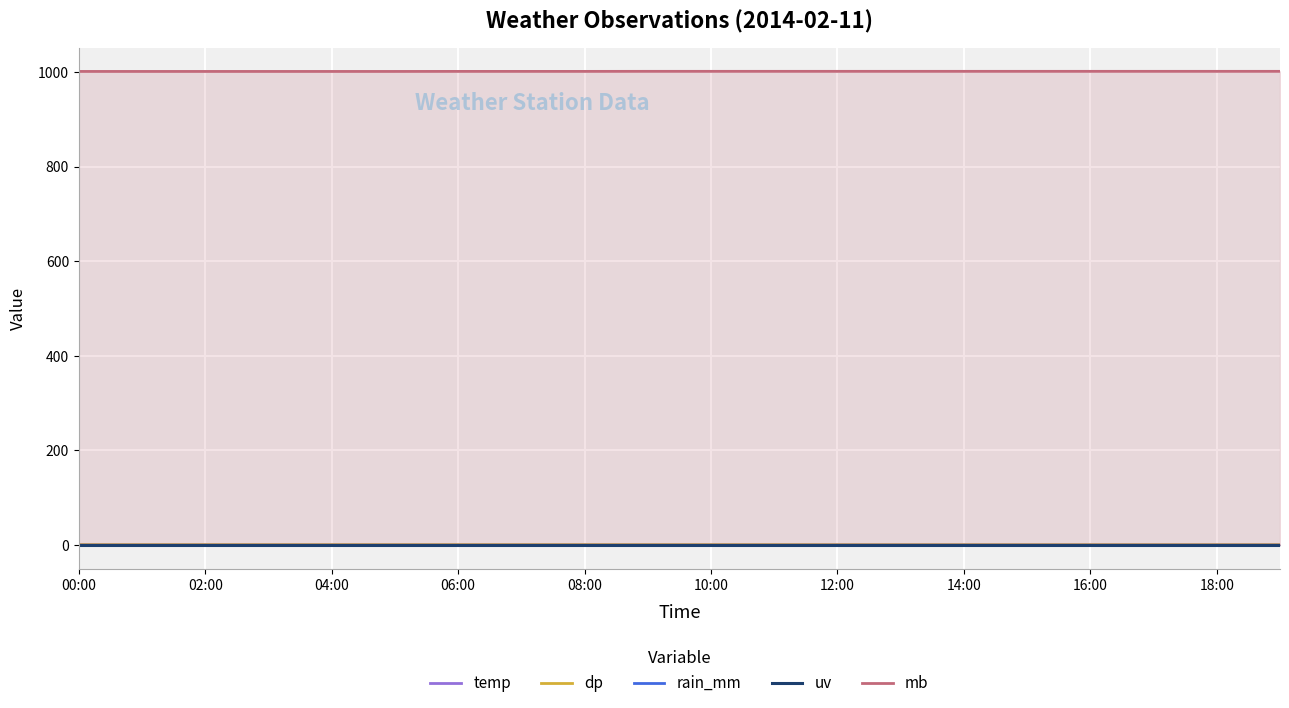

What is the sum of the mb values at 14:00 and 00:00?

2002.2